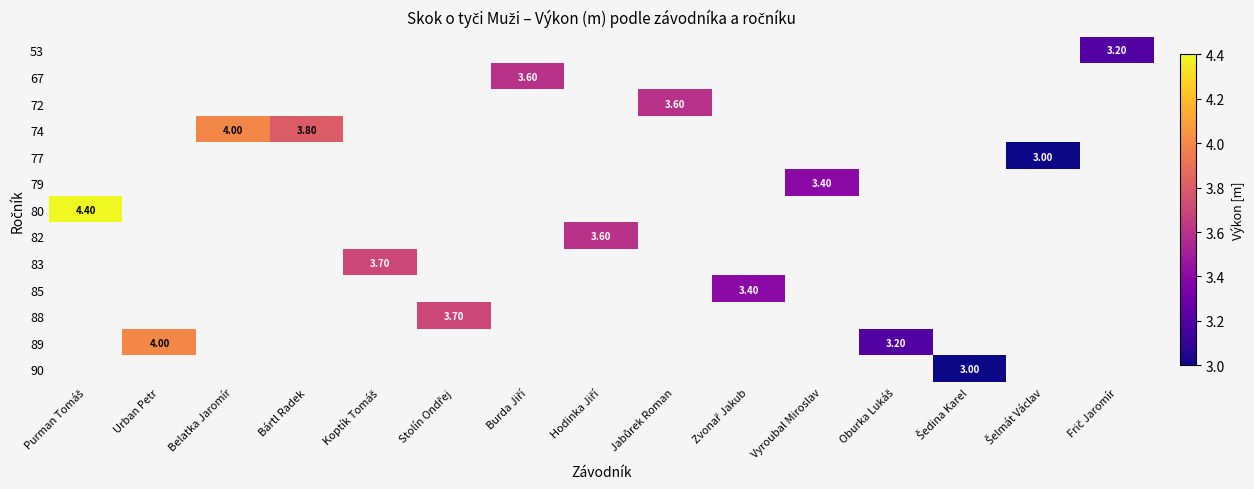

Which label corresponds to the largest value in the chart?

Purman Tomáš